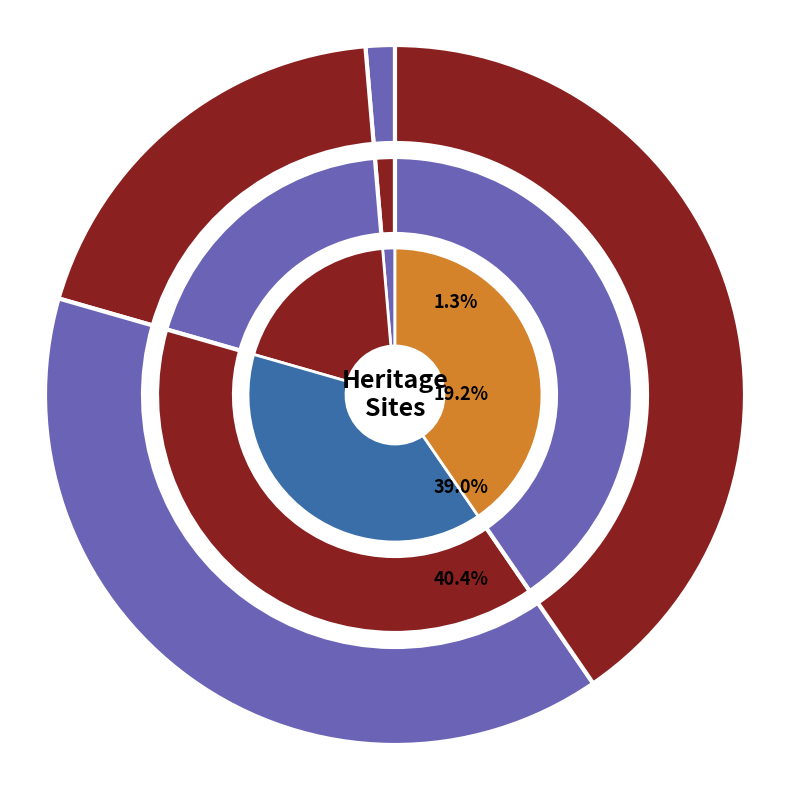

What is the total percentage of MASSEY FERGUSON COMPLEX and BLACK POWDER MILL?

15.1%